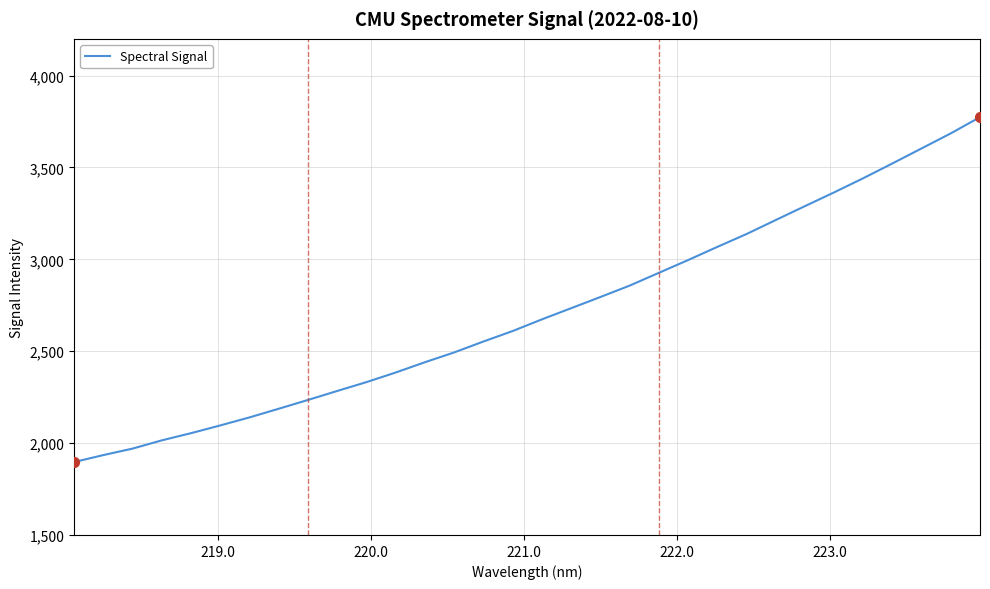

What is the greatest value displayed?

3774.0